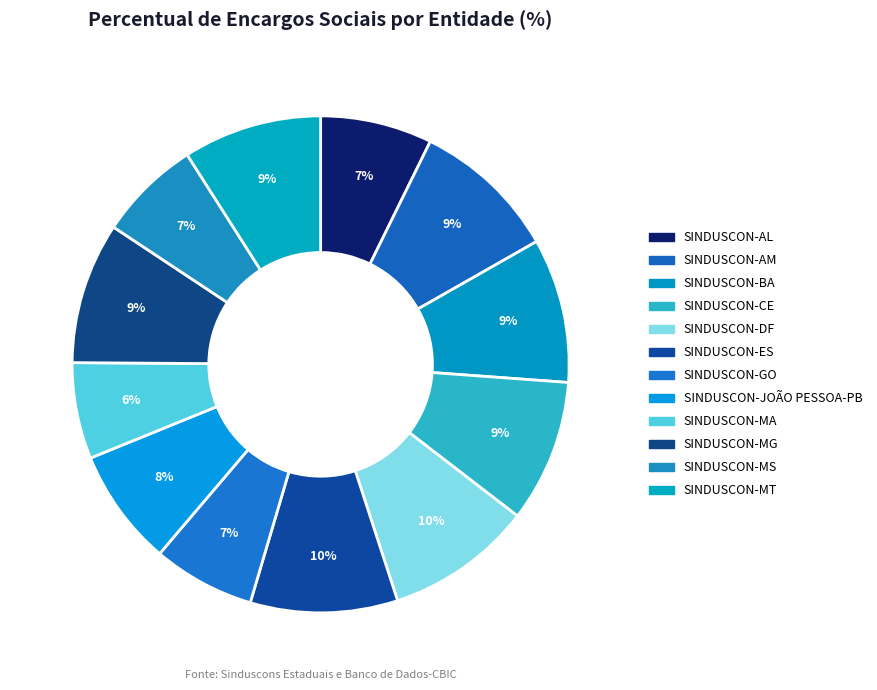

How many segments does this pie chart have?

12